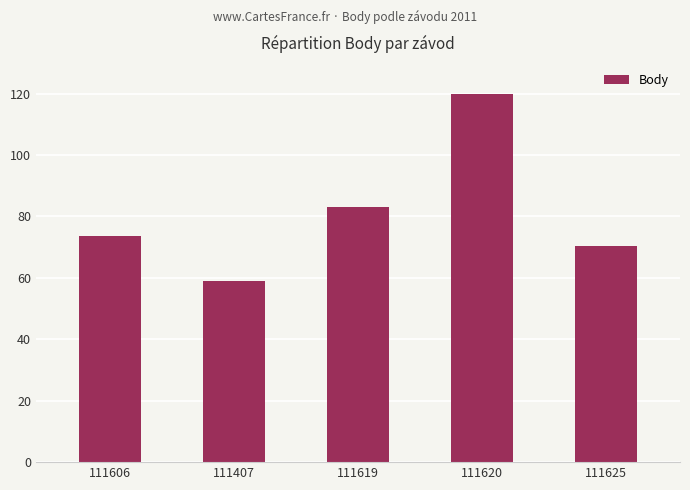

Between 111620 and 111407, which is larger?

111620